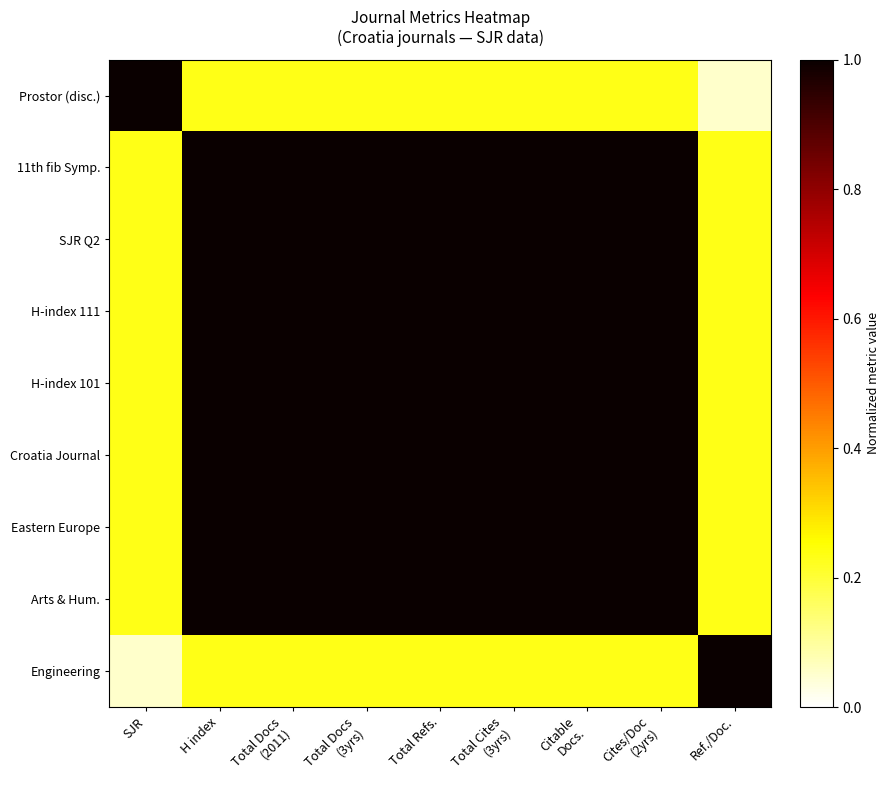

Reading right to left, extract all data points from this chart.

Prostor (disc.): Ref./Doc.=0.1	Cites/Doc
(2yrs)=0.2	Citable
Docs.=0.2	Total Cites
(3yrs)=0.2	Total Refs.=0.2	Total Docs
(3yrs)=0.2	Total Docs
(2011)=0.2	H index=0.2	SJR=1.0
11th fib Symp.: Ref./Doc.=0.2	Cites/Doc
(2yrs)=1.0	Citable
Docs.=1.0	Total Cites
(3yrs)=1.0	Total Refs.=1.0	Total Docs
(3yrs)=1.0	Total Docs
(2011)=1.0	H index=1.0	SJR=0.2
SJR Q2: Ref./Doc.=0.2	Cites/Doc
(2yrs)=1.0	Citable
Docs.=1.0	Total Cites
(3yrs)=1.0	Total Refs.=1.0	Total Docs
(3yrs)=1.0	Total Docs
(2011)=1.0	H index=1.0	SJR=0.2
H-index 111: Ref./Doc.=0.2	Cites/Doc
(2yrs)=1.0	Citable
Docs.=1.0	Total Cites
(3yrs)=1.0	Total Refs.=1.0	Total Docs
(3yrs)=1.0	Total Docs
(2011)=1.0	H index=1.0	SJR=0.2
H-index 101: Ref./Doc.=0.2	Cites/Doc
(2yrs)=1.0	Citable
Docs.=1.0	Total Cites
(3yrs)=1.0	Total Refs.=1.0	Total Docs
(3yrs)=1.0	Total Docs
(2011)=1.0	H index=1.0	SJR=0.2
Croatia Journal: Ref./Doc.=0.2	Cites/Doc
(2yrs)=1.0	Citable
Docs.=1.0	Total Cites
(3yrs)=1.0	Total Refs.=1.0	Total Docs
(3yrs)=1.0	Total Docs
(2011)=1.0	H index=1.0	SJR=0.2
Eastern Europe: Ref./Doc.=0.2	Cites/Doc
(2yrs)=1.0	Citable
Docs.=1.0	Total Cites
(3yrs)=1.0	Total Refs.=1.0	Total Docs
(3yrs)=1.0	Total Docs
(2011)=1.0	H index=1.0	SJR=0.2
Arts & Hum.: Ref./Doc.=0.2	Cites/Doc
(2yrs)=1.0	Citable
Docs.=1.0	Total Cites
(3yrs)=1.0	Total Refs.=1.0	Total Docs
(3yrs)=1.0	Total Docs
(2011)=1.0	H index=1.0	SJR=0.2
Engineering: Ref./Doc.=1.0	Cites/Doc
(2yrs)=0.2	Citable
Docs.=0.2	Total Cites
(3yrs)=0.2	Total Refs.=0.2	Total Docs
(3yrs)=0.2	Total Docs
(2011)=0.2	H index=0.2	SJR=0.1